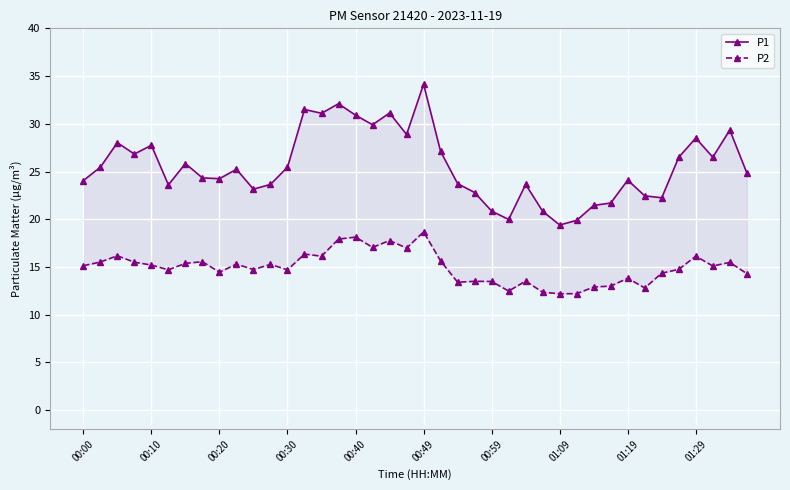

True or false: P1 and P2 cross at least once.

False